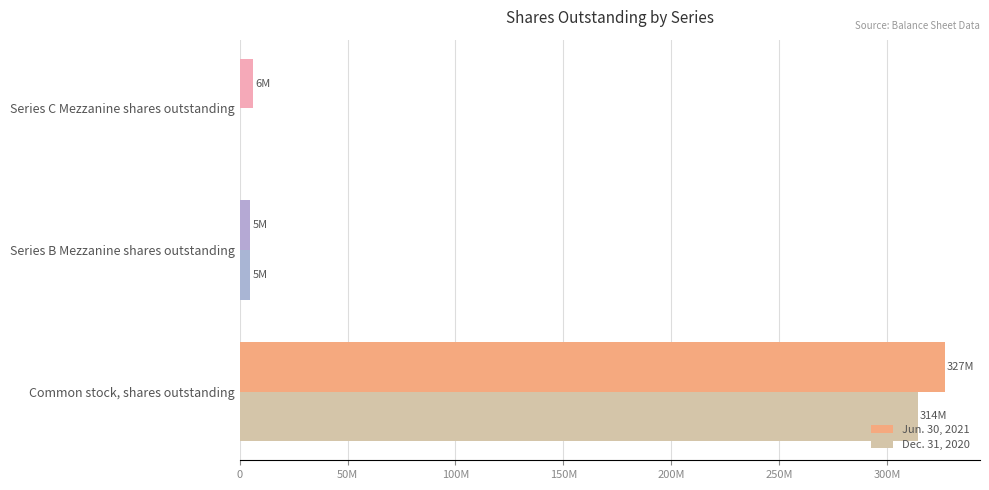

What is the value of the Jun. 30, 2021 bar at the 2nd from the left?

4908333